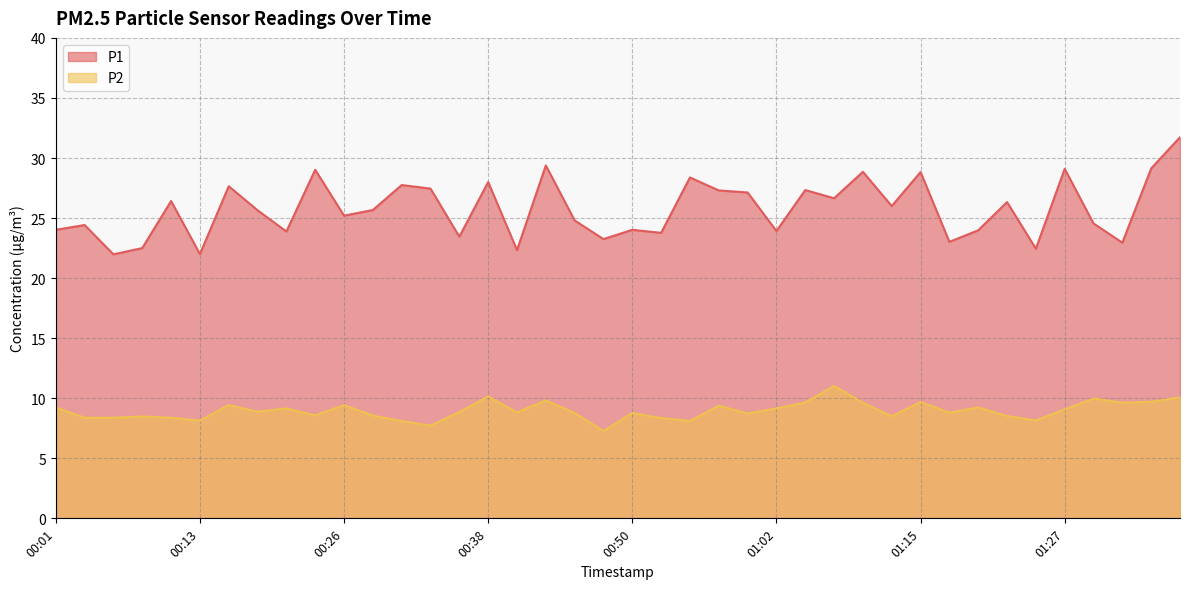

Is it true that P1 equals 27.6 at 00:16?

True